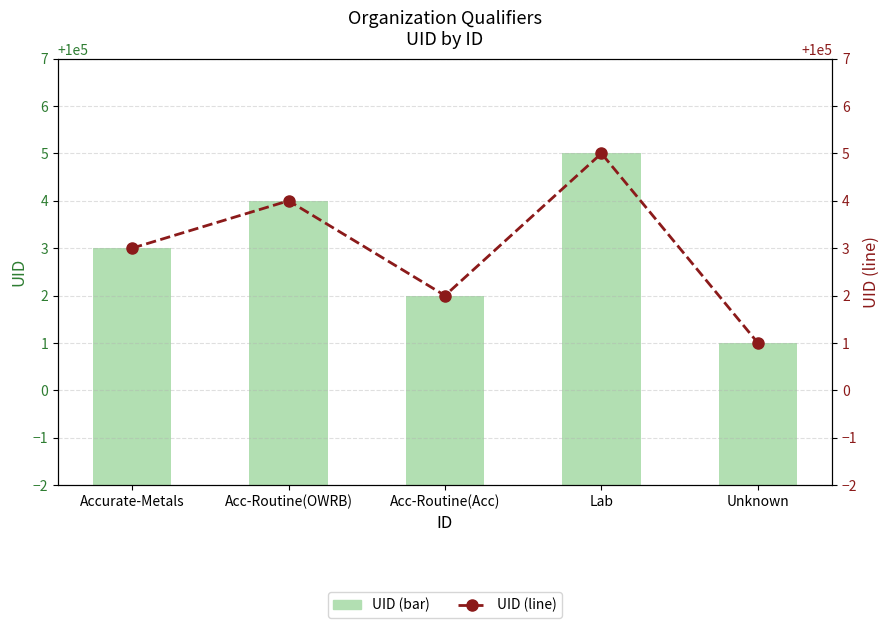

True or false: UID has a value of 44827 at Lab.

False